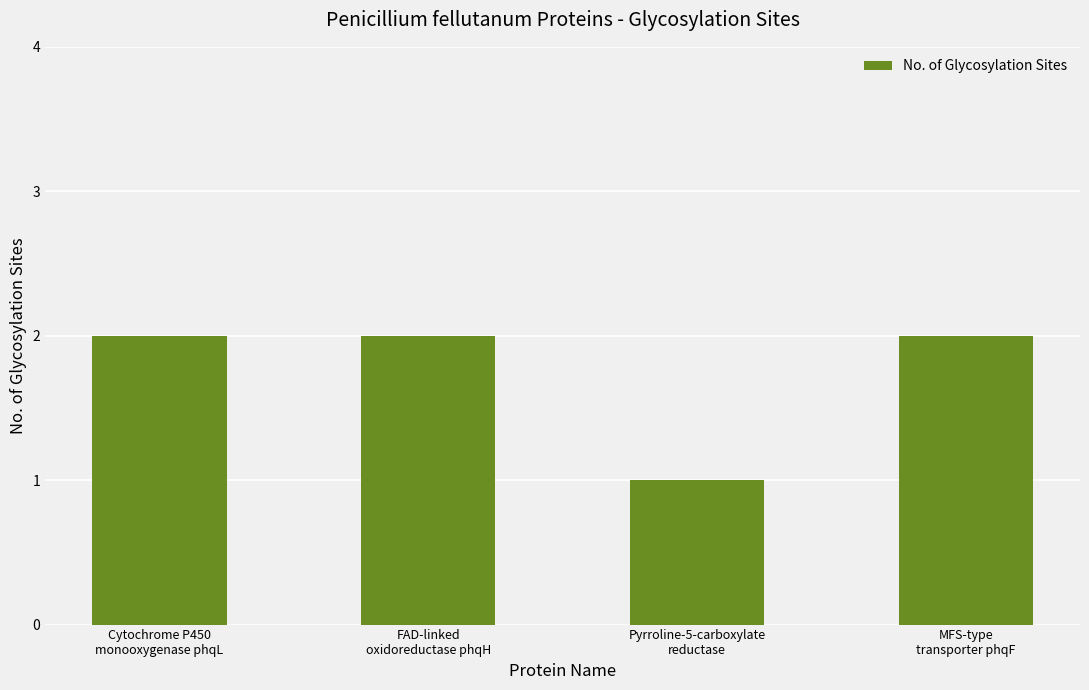

What is the ratio of the value at FAD-linked
oxidoreductase phqH to the value at Cytochrome P450
monooxygenase phqL?

1.0